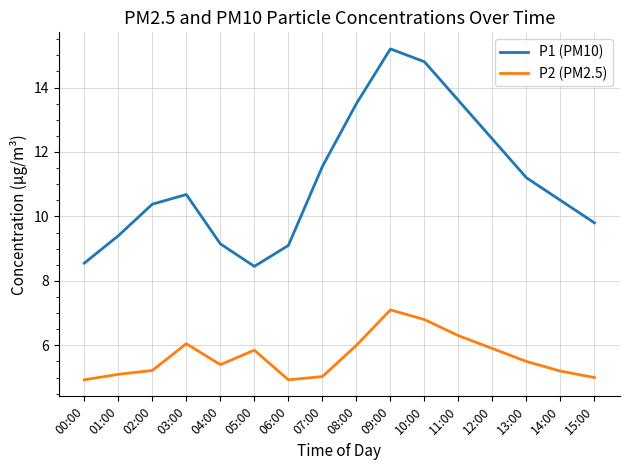

At 04:00, list the series in order from largest to smallest.

P1 (PM10), P2 (PM2.5)